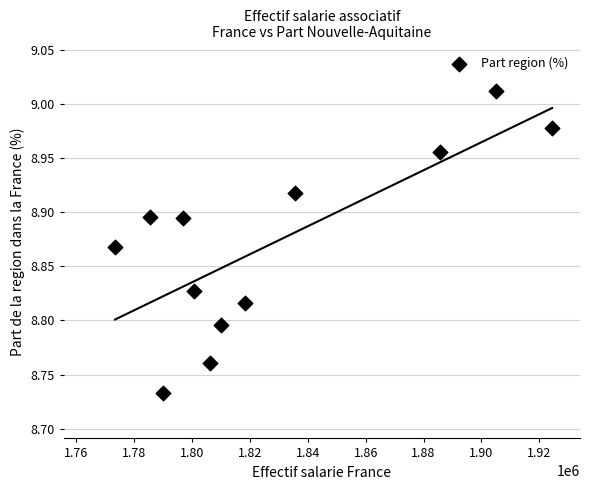

What is the range of Y values (max minus min)?

0.3